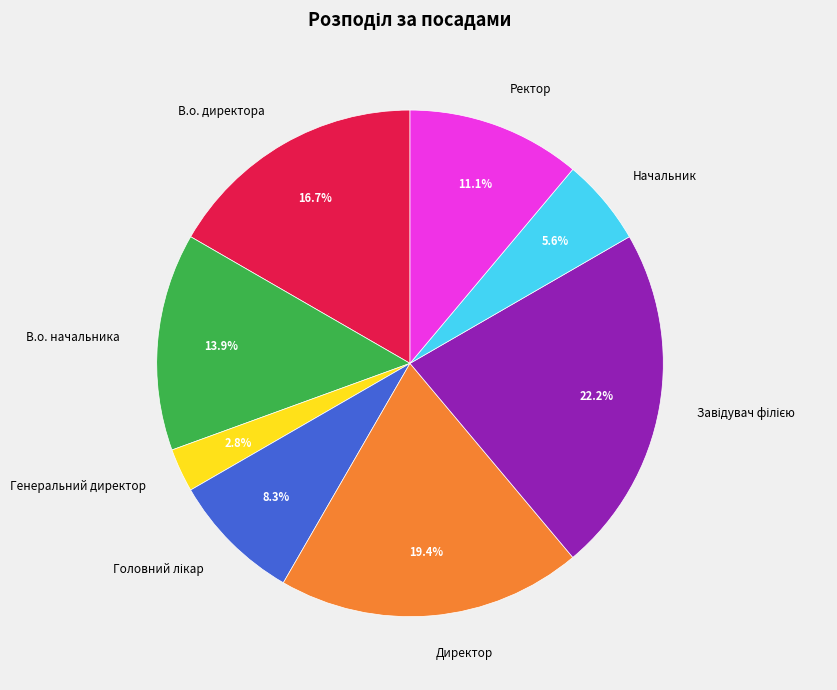

How many slices are in this pie chart?

8